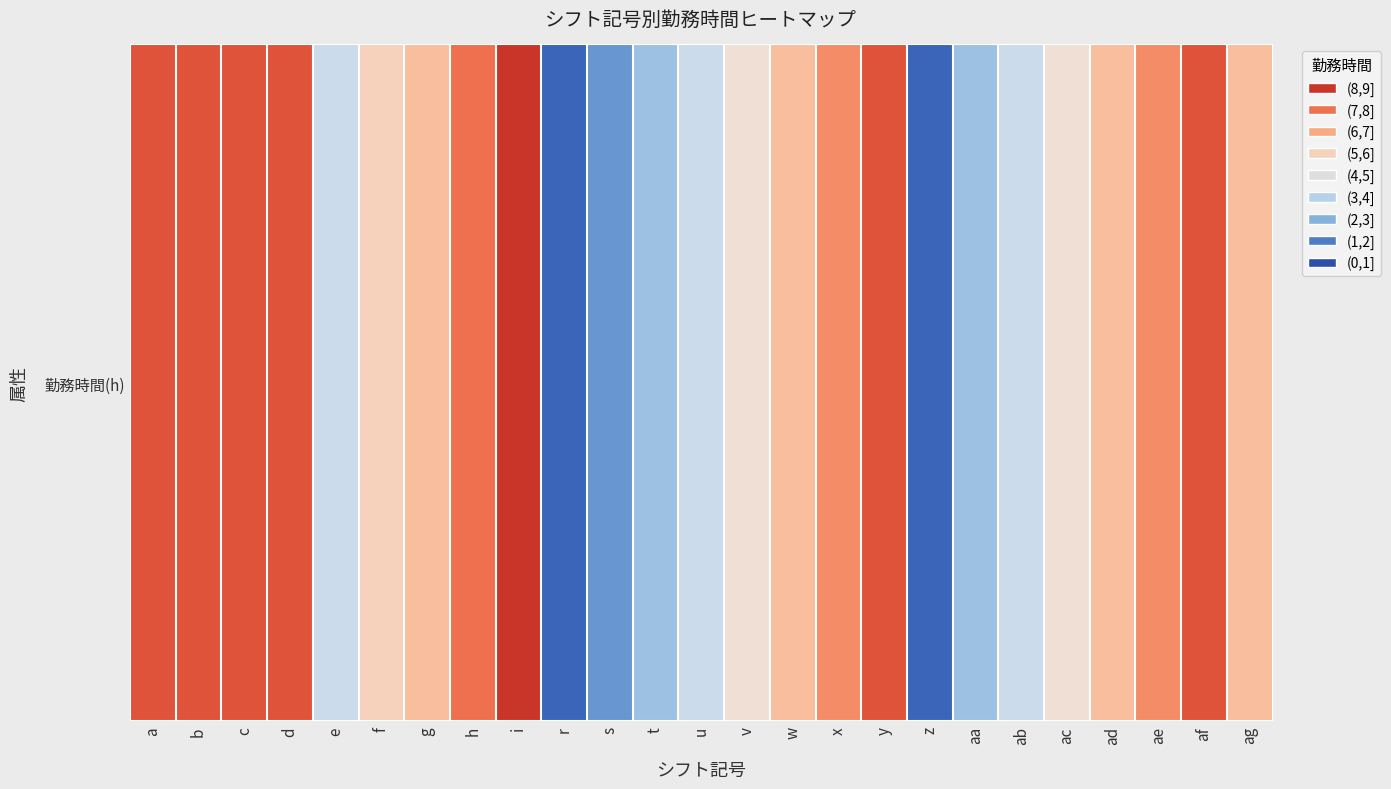

Reading right to left, list all the values displayed in this chart.

6.0	8.0	7.0	6.0	5.0	4.0	3.0	1.0	8.0	7.0	6.0	5.0	4.0	3.0	2.0	1.0	8.5	7.5	6.0	5.5	4.0	8.0	8.0	8.0	8.0